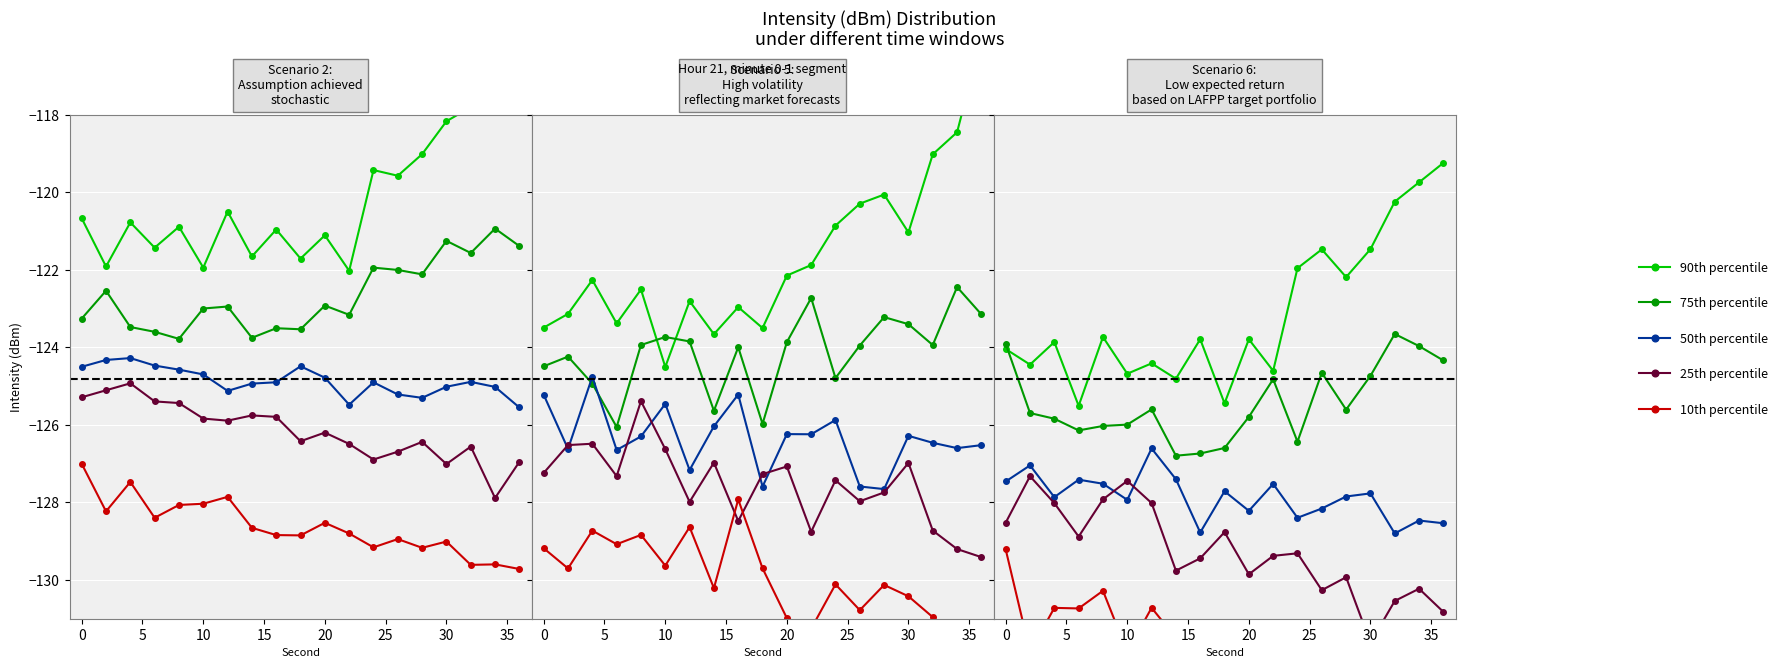

What is the difference between the maximum and minimum values in the 10th percentile series?

3.9